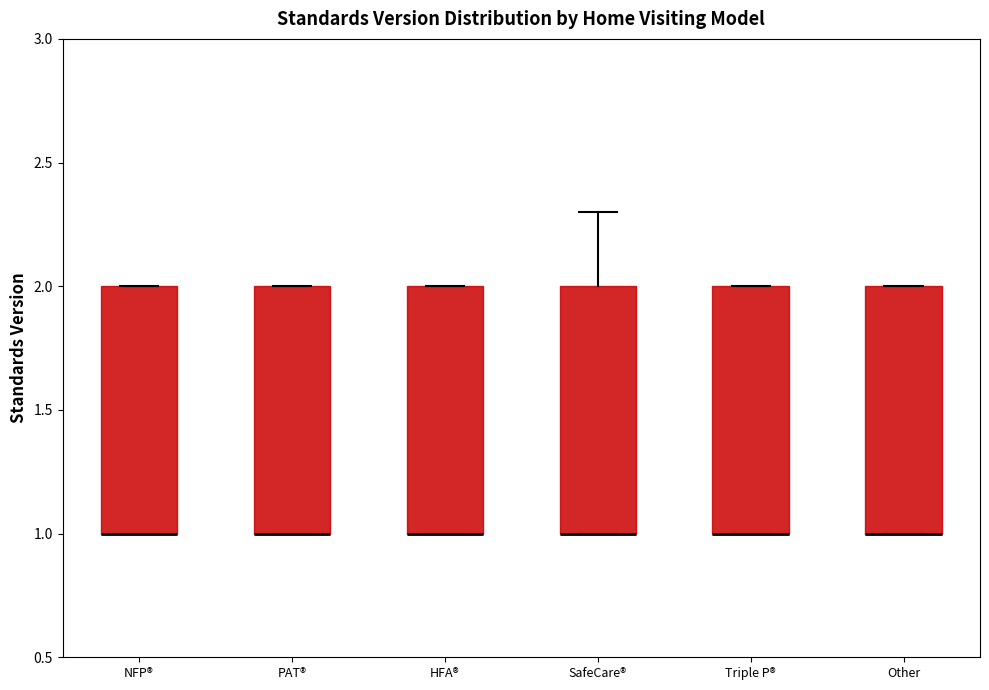

Reading left to right, transcribe this box plot: for each box, give where its median line is, the range the box spans, and where its two whiskers end, as read against the y-axis. The values are not printed on the chart, so give them approximately, as read against the axis.

NFP®: median 1.0 (drawn on the box's lower edge), box 1.0 to 2.0, whiskers 1.0 to 2.0
PAT®: median 1.0 (drawn on the box's lower edge), box 1.0 to 2.0, whiskers 1.0 to 2.0
HFA®: median 1.0 (drawn on the box's lower edge), box 1.0 to 2.0, whiskers 1.0 to 2.0
SafeCare®: median 1.0 (drawn on the box's lower edge), box 1.0 to 2.0, whiskers 1.0 to 2.3
Triple P®: median 1.0 (drawn on the box's lower edge), box 1.0 to 2.0, whiskers 1.0 to 2.0
Other: median 1.0 (drawn on the box's lower edge), box 1.0 to 2.0, whiskers 1.0 to 2.0